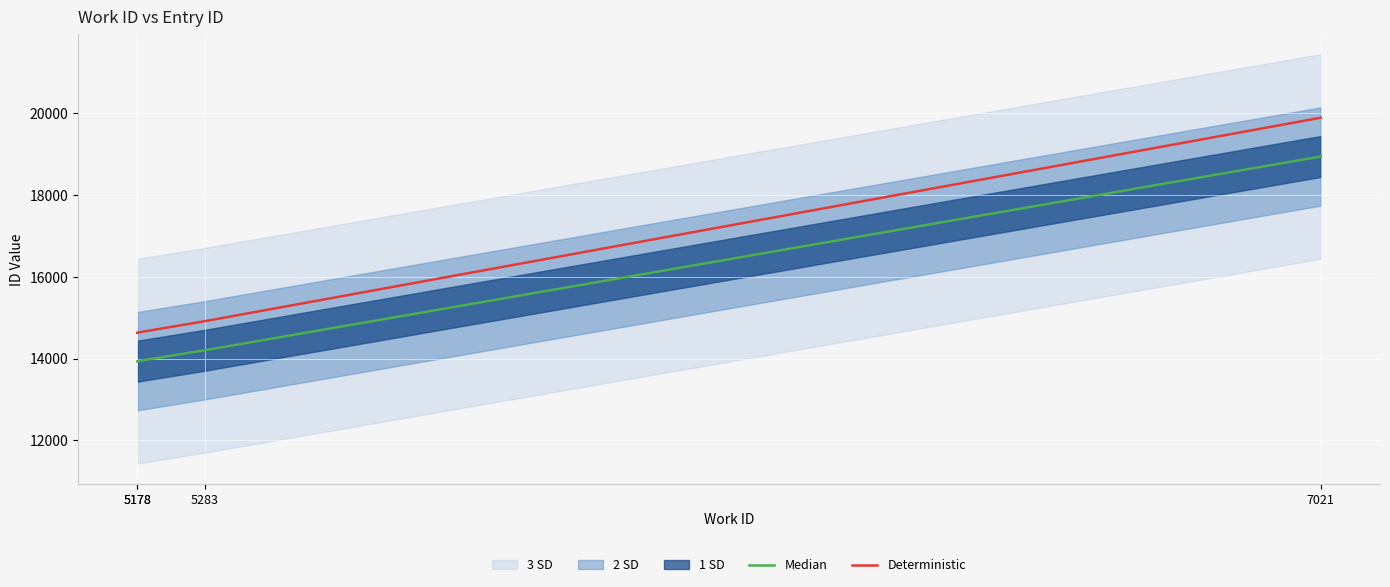

What is the average value of the Median series?

15250.8